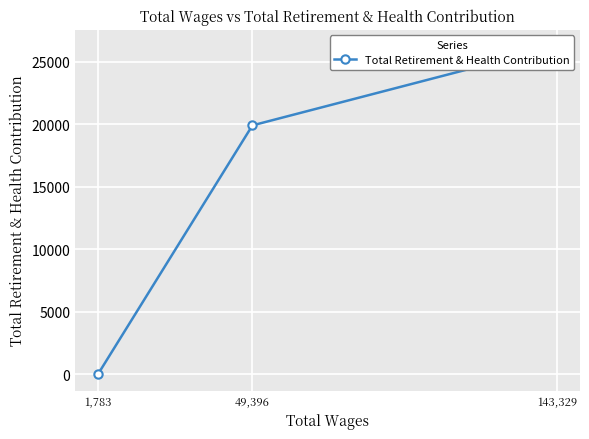

Between 49,396 and 1,783, which is larger?

49,396